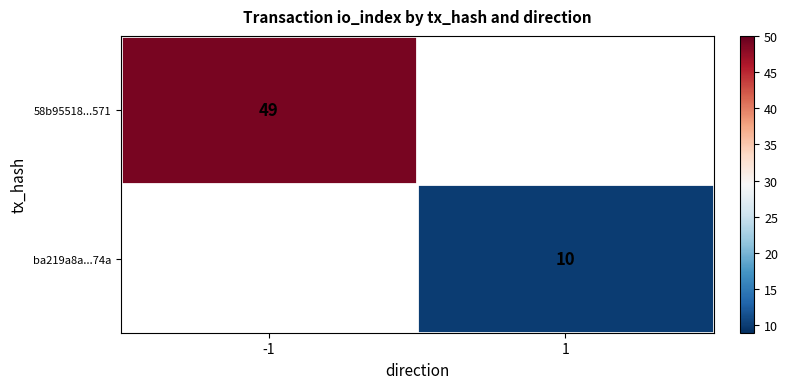

Is it true that 58b95518...571 equals 49 at -1?

True